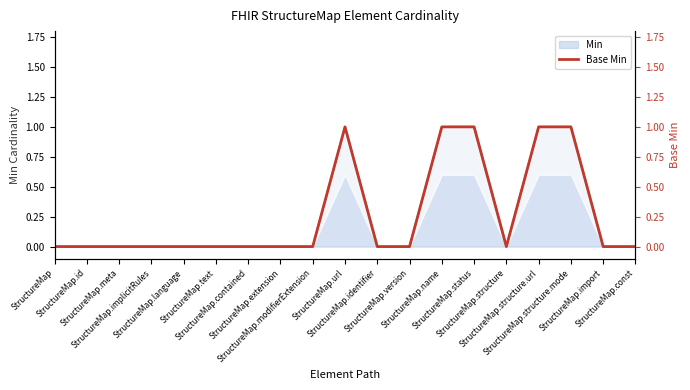

Which category has the lowest value across all series?

StructureMap